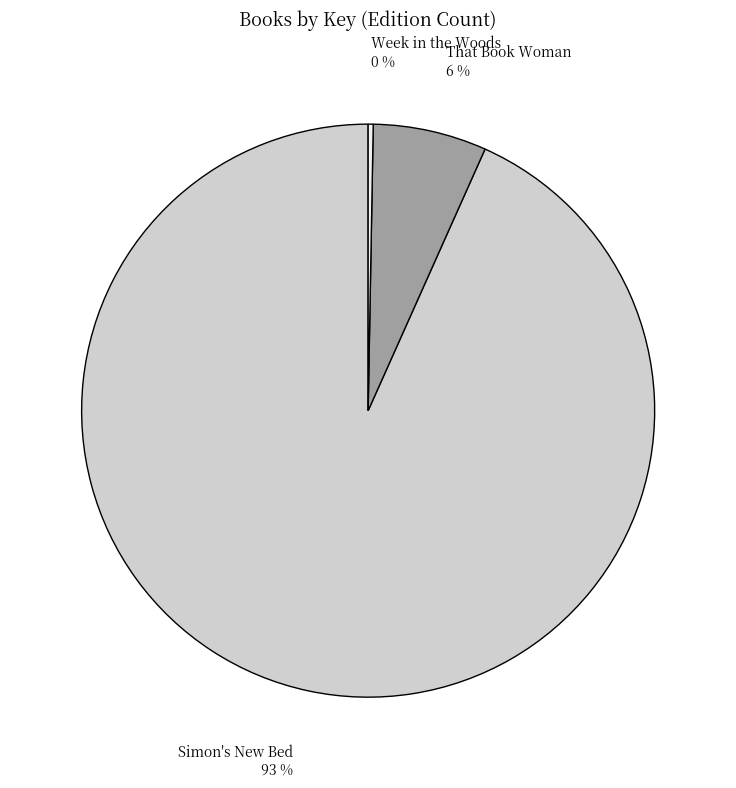

Rank the categories by value from lowest to highest.

Week in the Woods, That Book Woman, Simon's New Bed